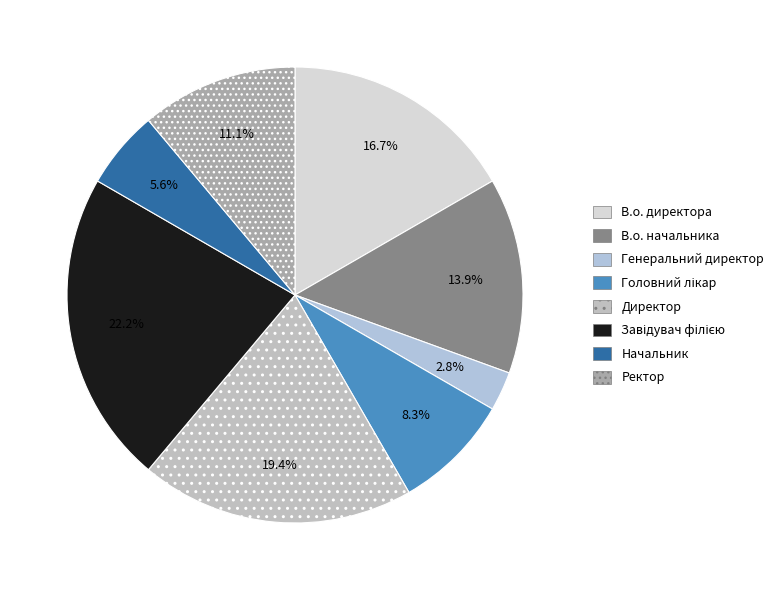

Which slice is the largest?

Завідувач філією